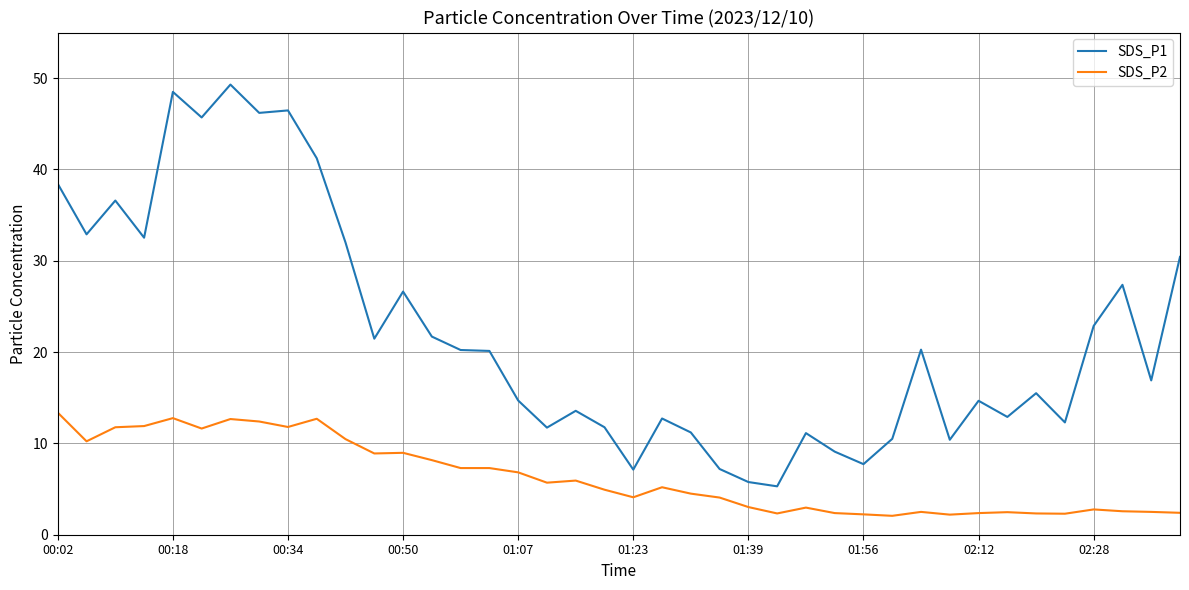

Which series has the largest total across all categories?

SDS_P1